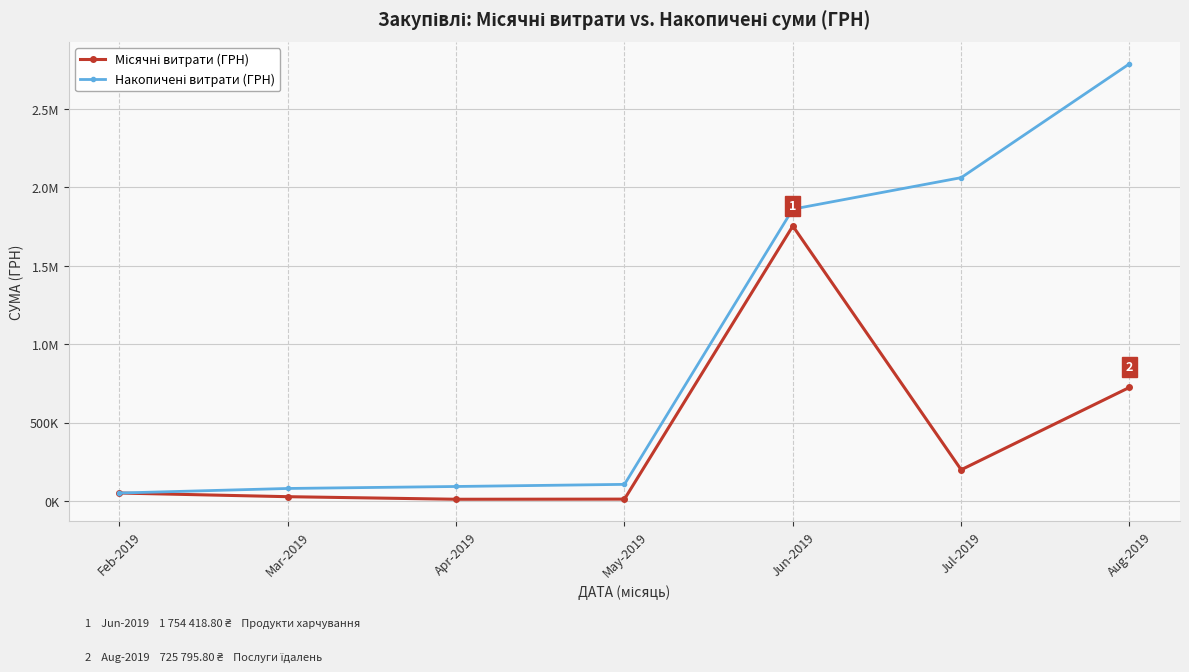

Does the chart have visible grid lines?

Yes